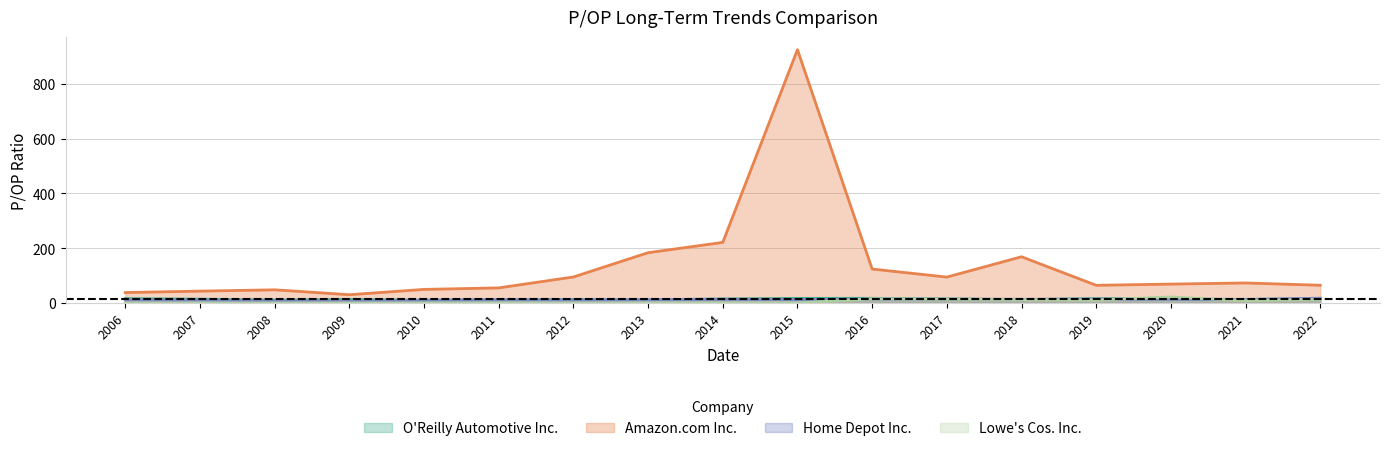

True or false: Lowe's Cos. Inc. and Amazon.com Inc. intersect in this chart.

False